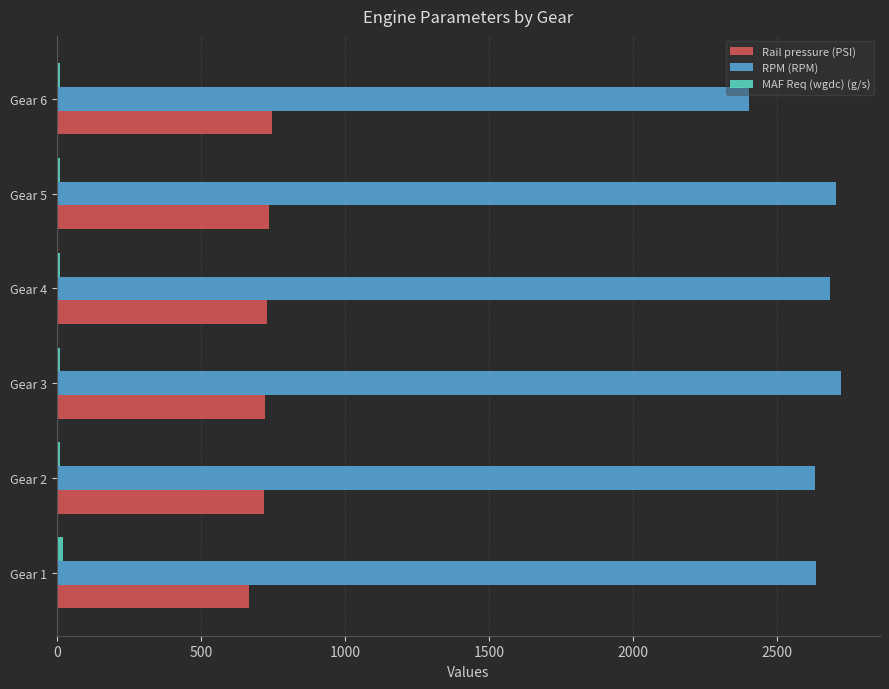

What is the highest value of the Rail pressure (PSI) series?

748.0